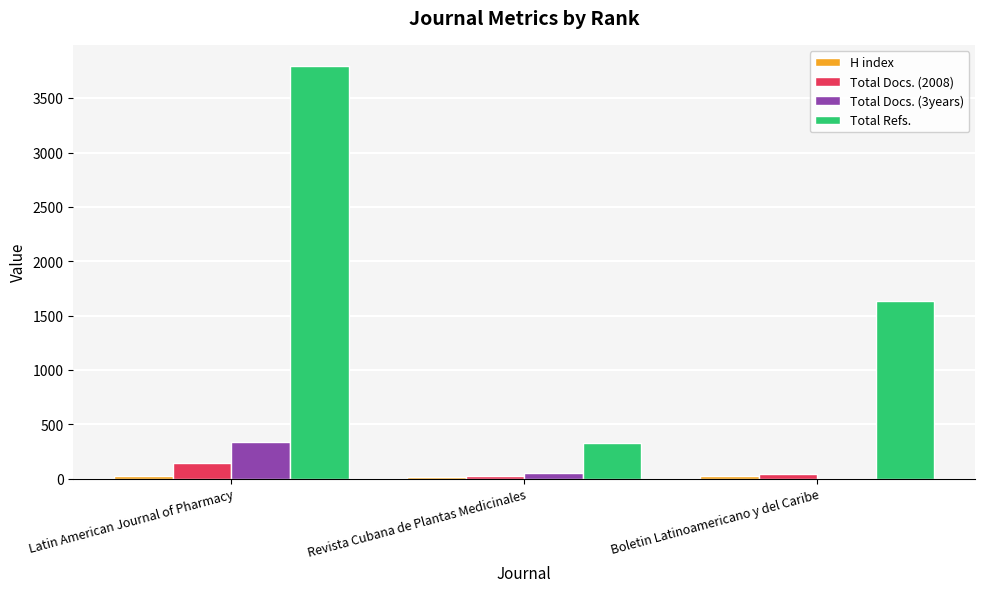

At which category is the sum across all series the highest?

Latin American Journal of Pharmacy